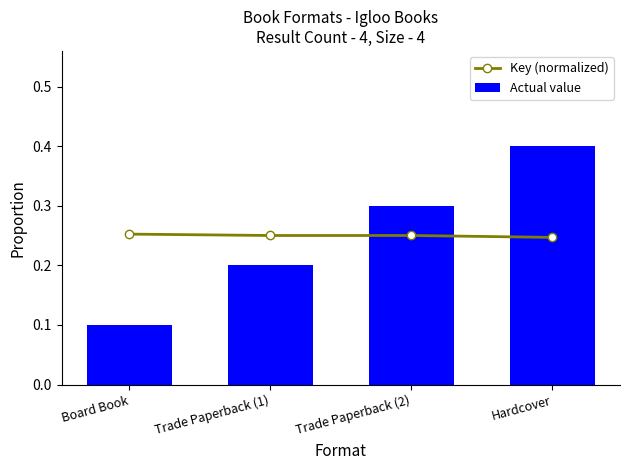

Rank the categories by Actual value value from lowest to highest.

Board Book, Trade Paperback (1), Trade Paperback (2), Hardcover